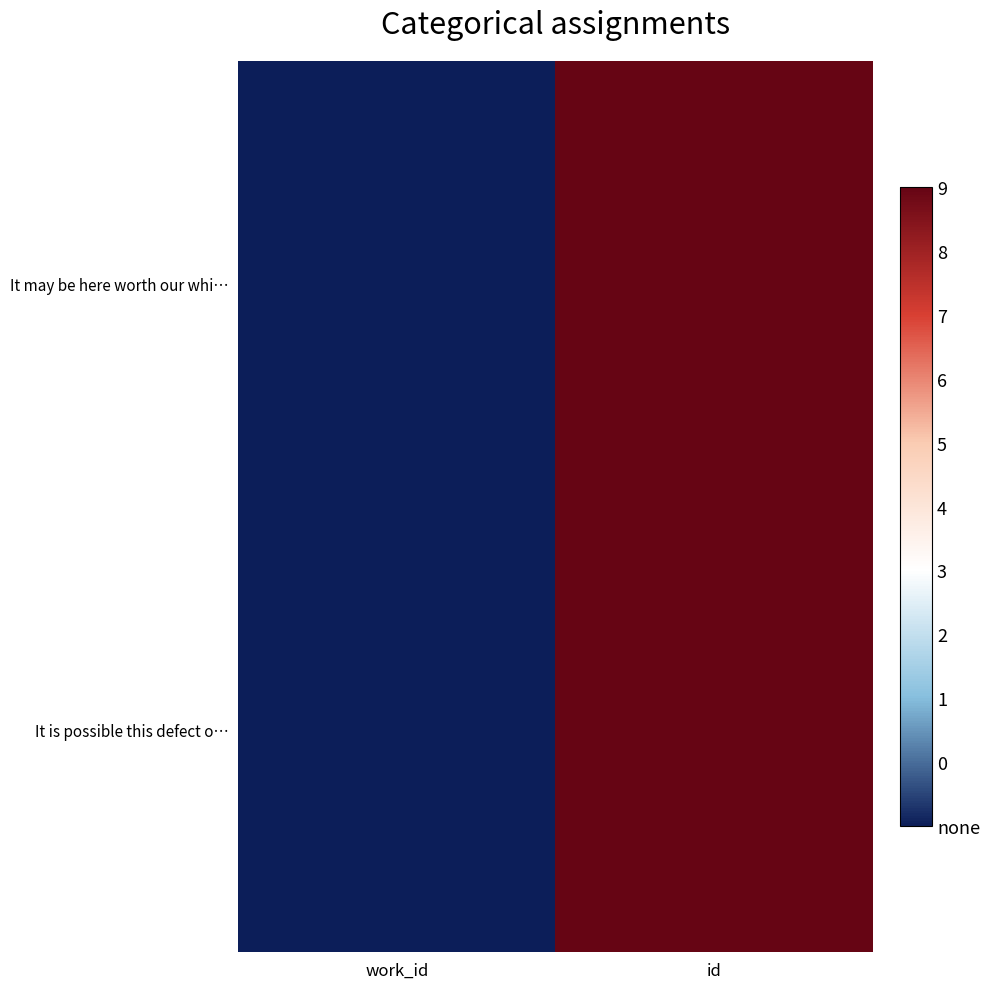

Rank the series at id from highest to lowest value.

It is possible this defect o…, It may be here worth our whi…